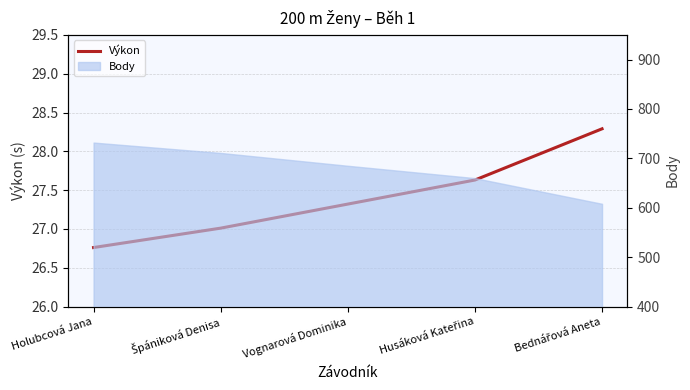

Reading left to right, what are all the values shown in this chart?

Holubcová Jana=26.8	Špániková Denisa=27.0	Vognarová Dominika=27.3	Husáková Kateřina=27.6	Bednářová Aneta=28.3